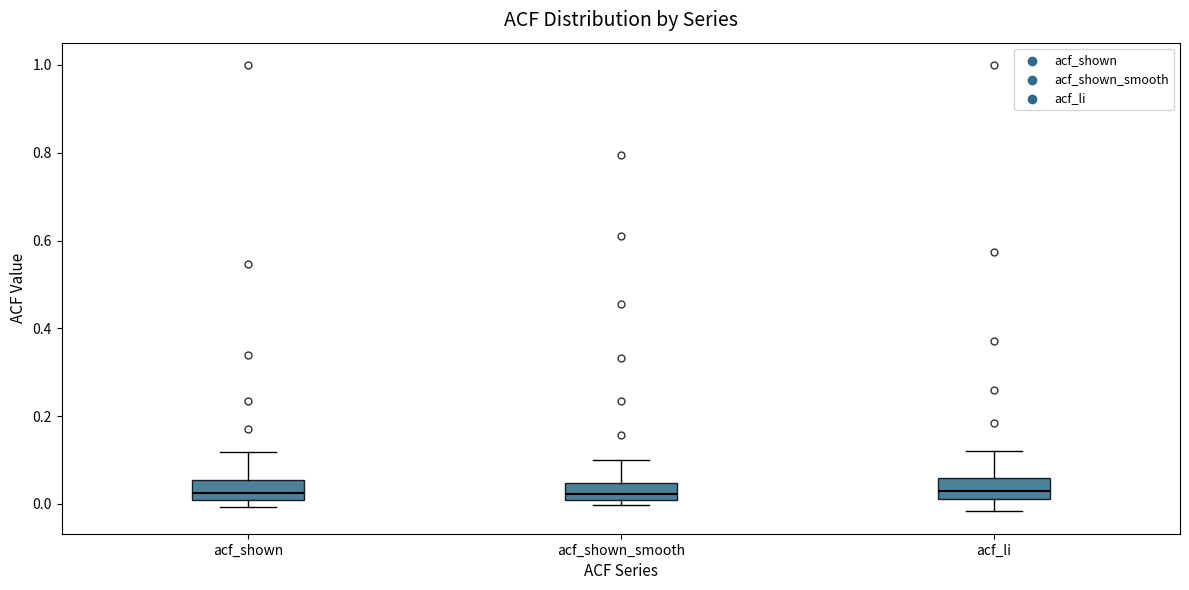

Reading left to right, read every box against the y-axis: the position of its median line, the range the box covers, and the ends of its whiskers. The values are not printed on the chart, so give them approximately, as read against the axis.

acf_shown: median 0.02, box 0.00 to 0.06, whiskers 0.00 (just below the box's lower edge) to 0.12
acf_shown_smooth: median 0.02, box 0.00 to 0.04, whiskers 0.00 (just below the box's lower edge) to 0.10
acf_li: median 0.02 (inside the box), box 0.02 to 0.06, whiskers -0.02 to 0.12